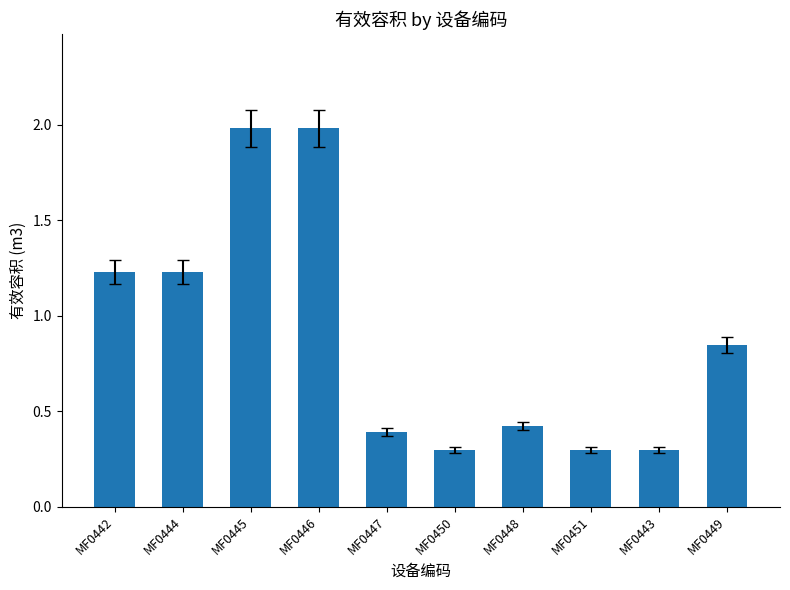

True or false: the data shows 0.1 at MF0447.

False